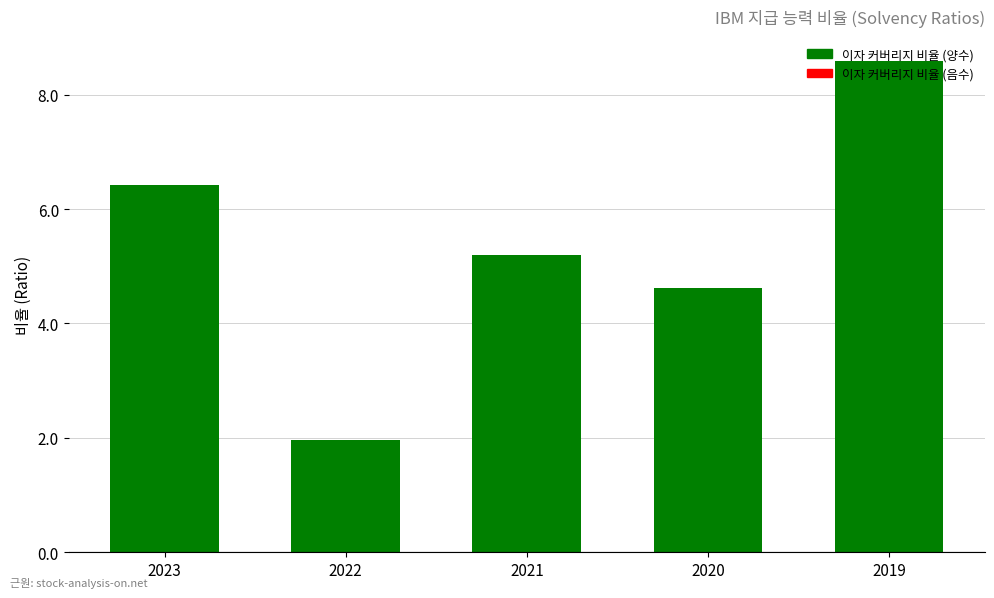

Count the number of data series in this chart.

1